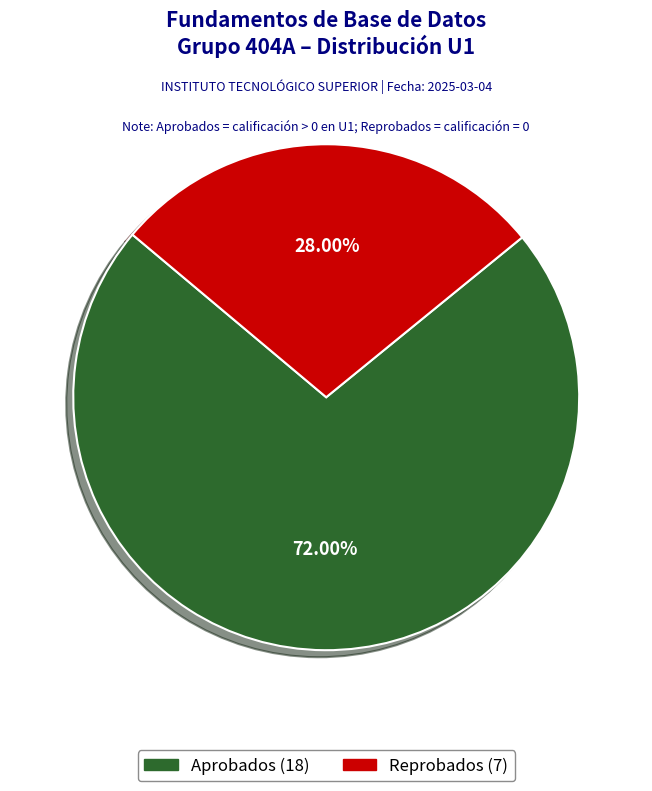

To the nearest percent, what is the average slice percentage?

50%